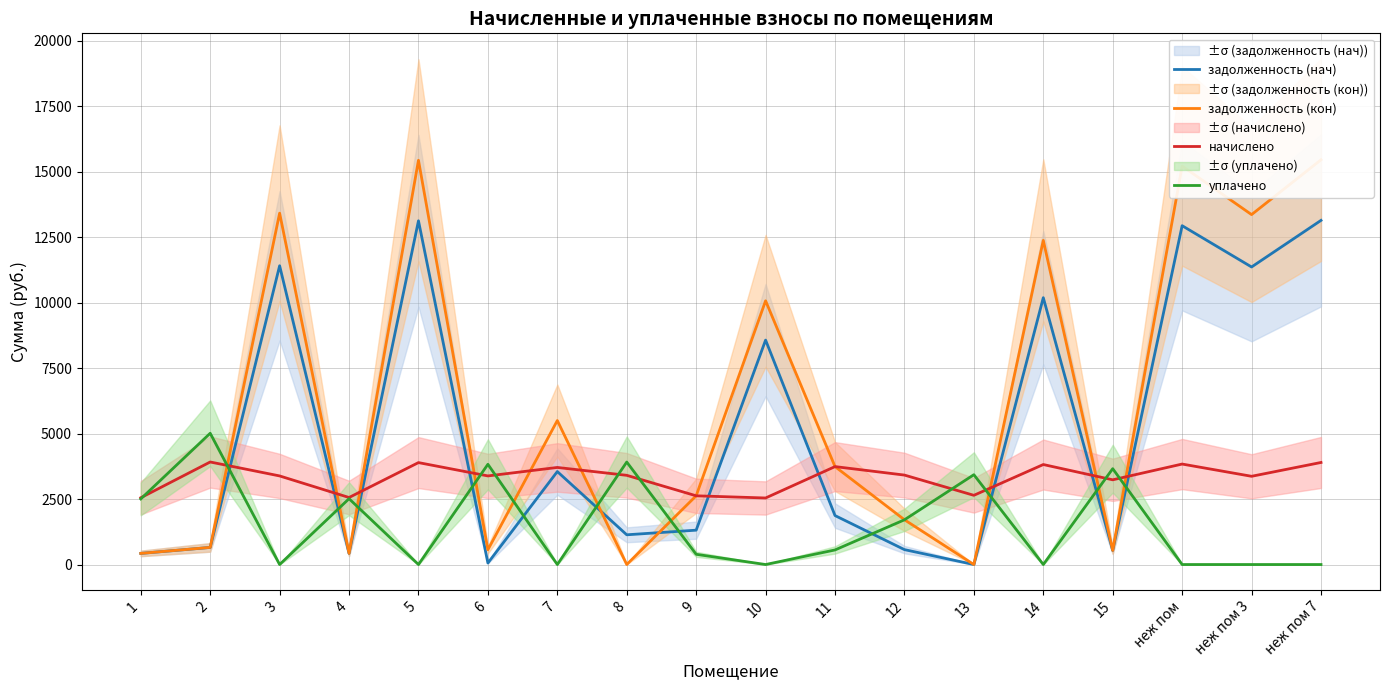

Which series has the largest range (max minus min)?

задолженность (кон)